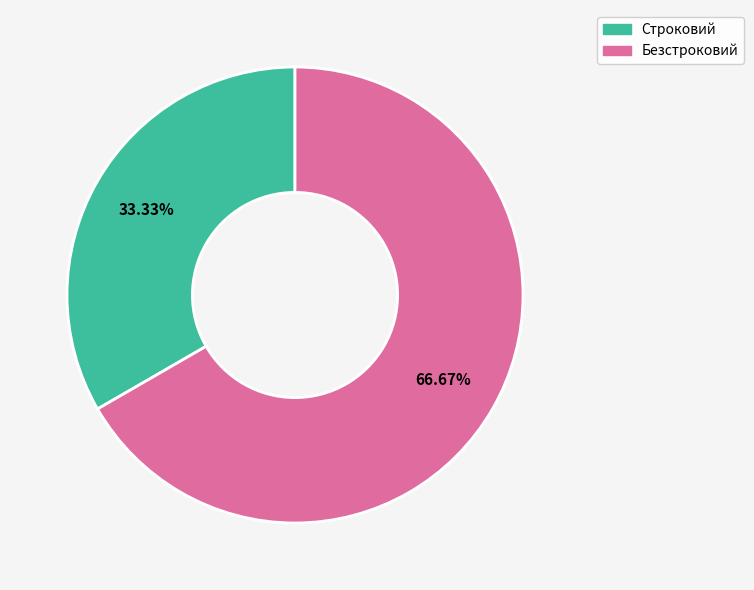

To the nearest percent, what portion does Безстроковий represent?

67%